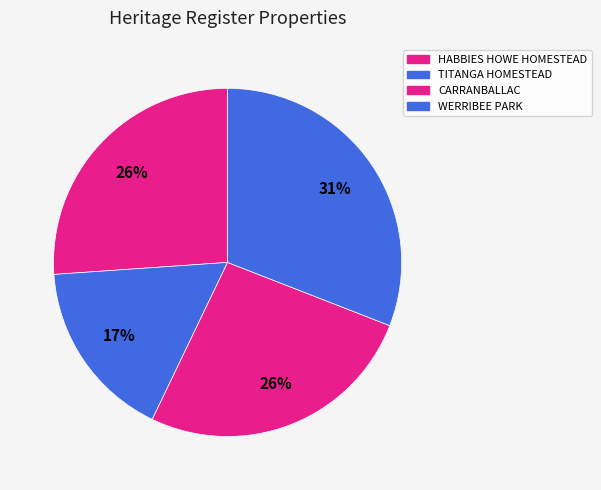

Does any single category account for the majority?

No